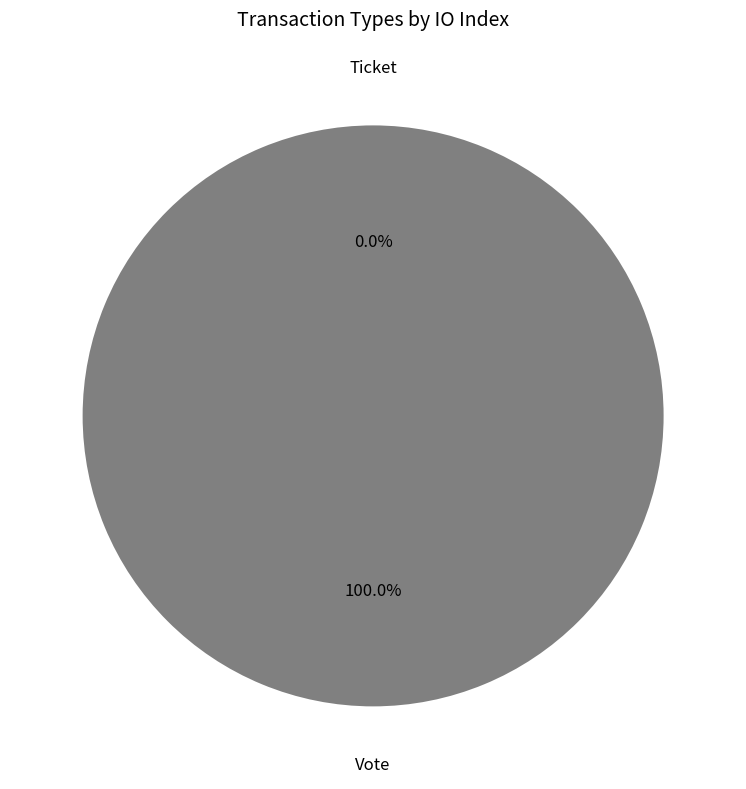

Which category has the biggest portion of the pie?

Vote